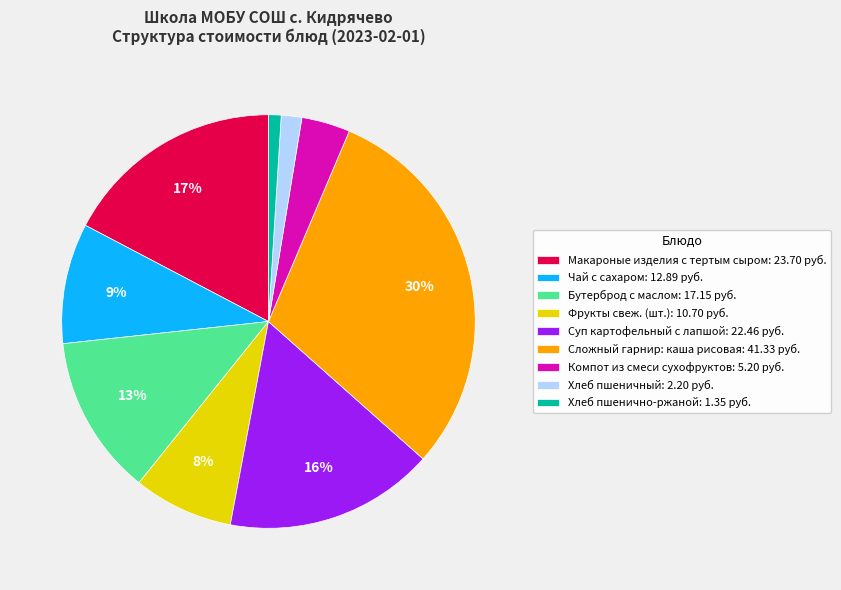

Is the sum of Чай с сахаром: 12.89 руб. and Сложный гарнир: каша рисовая: 41.33 руб. greater than half?

No